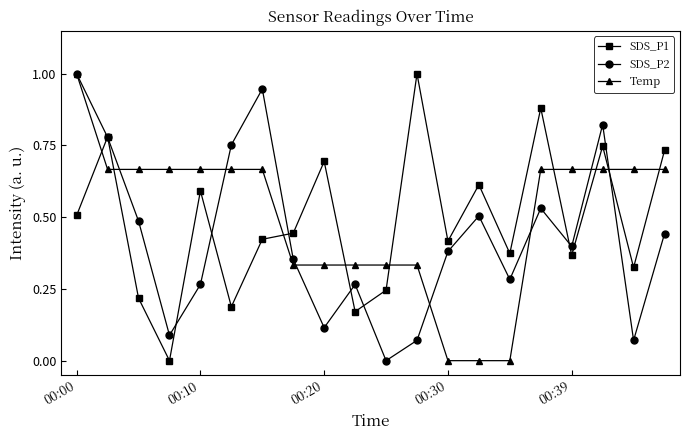

What is the difference between the maximum and minimum values in the Temp series?

1.0